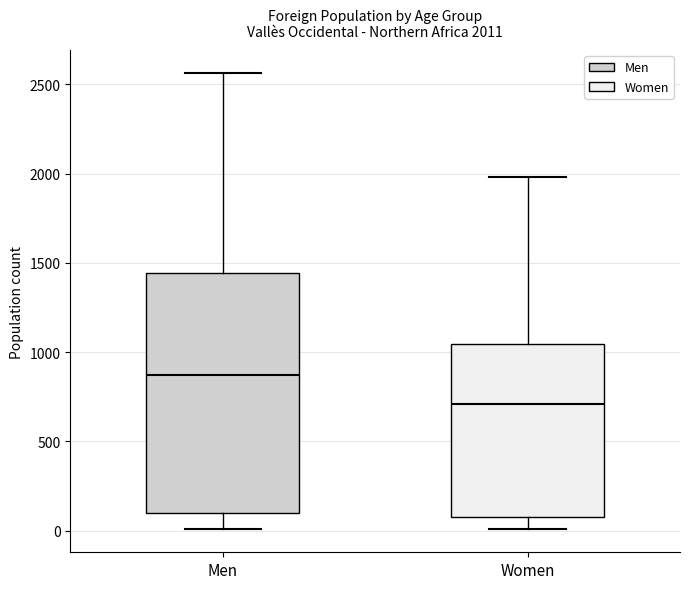

Which box's median line is the highest?

Men